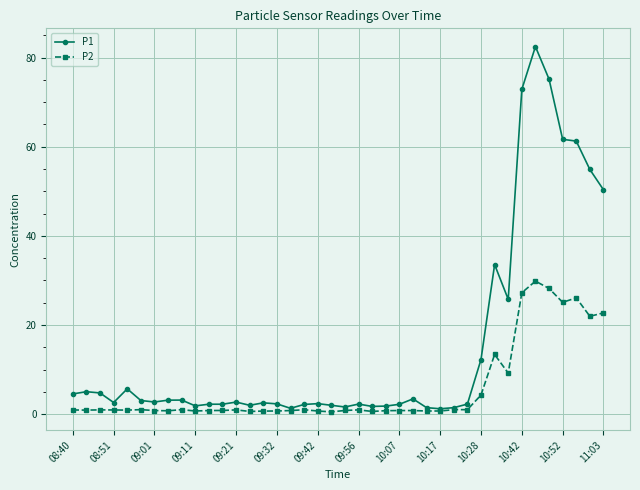

Which series has the largest range (max minus min)?

P1